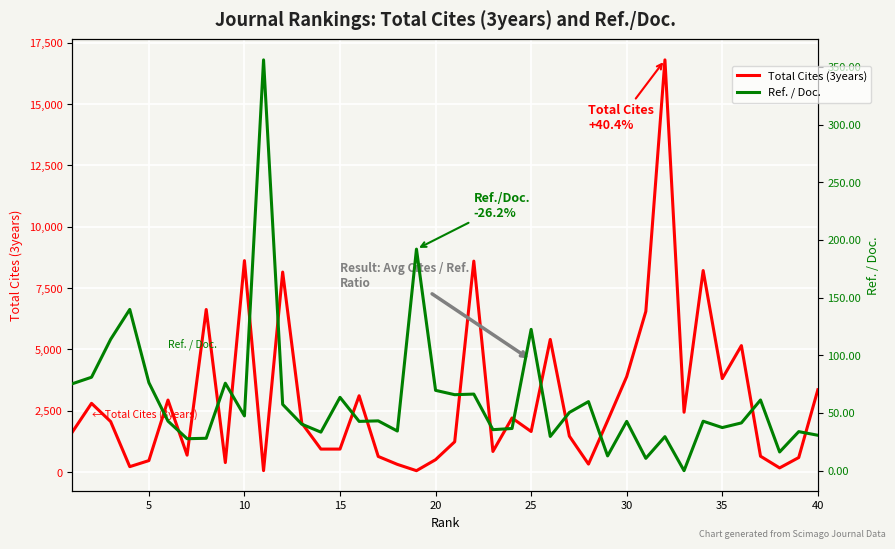

How many data points in Ref. / Doc. are above 42?

23